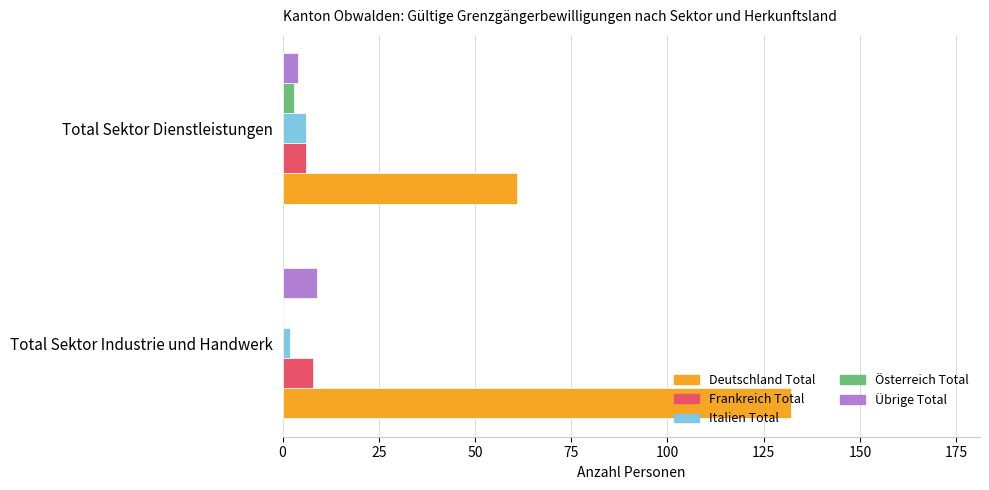

What is the sum of all Deutschland Total values?

193